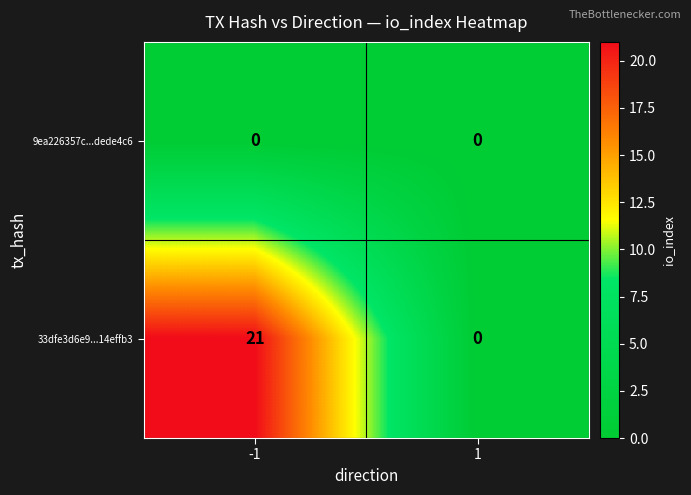

Which series has the largest range (max minus min)?

33dfe3d6e9...14effb3